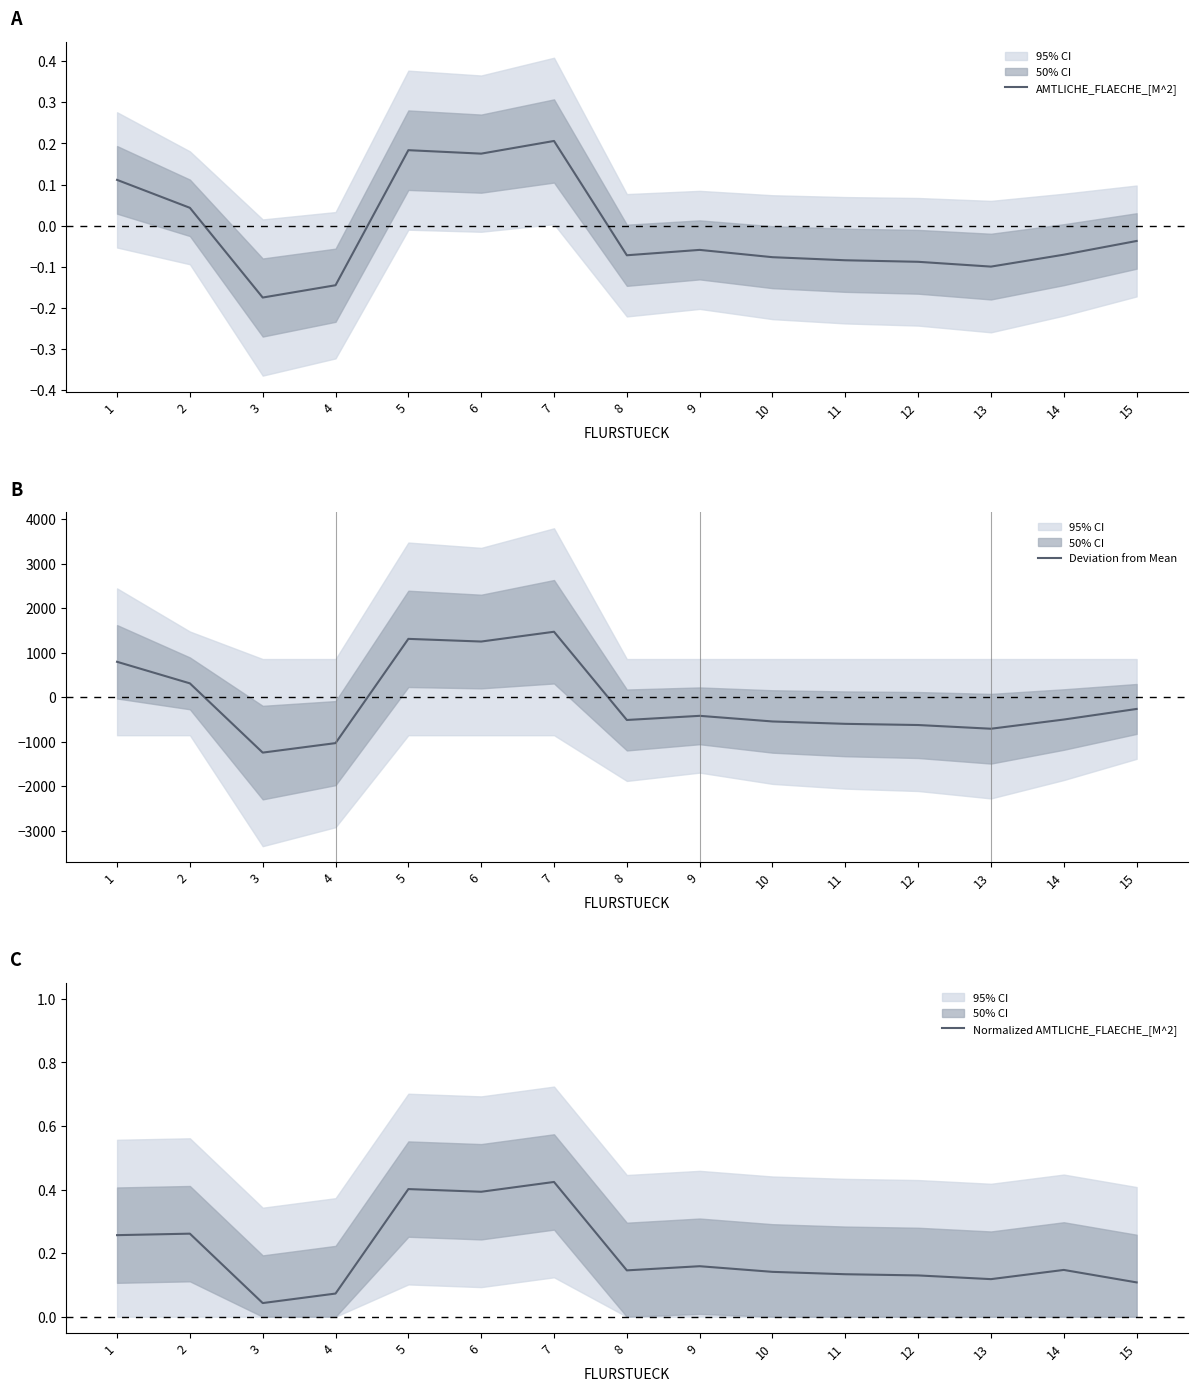

What is the value of the Deviation from Mean point at the 2nd from the left?

309.3